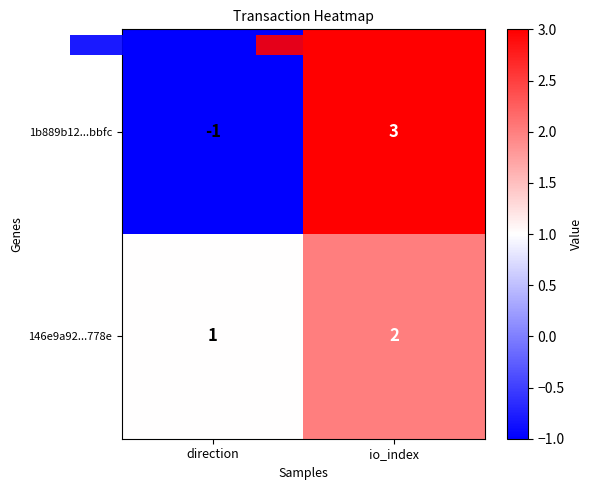

How many series are shown in this chart?

2